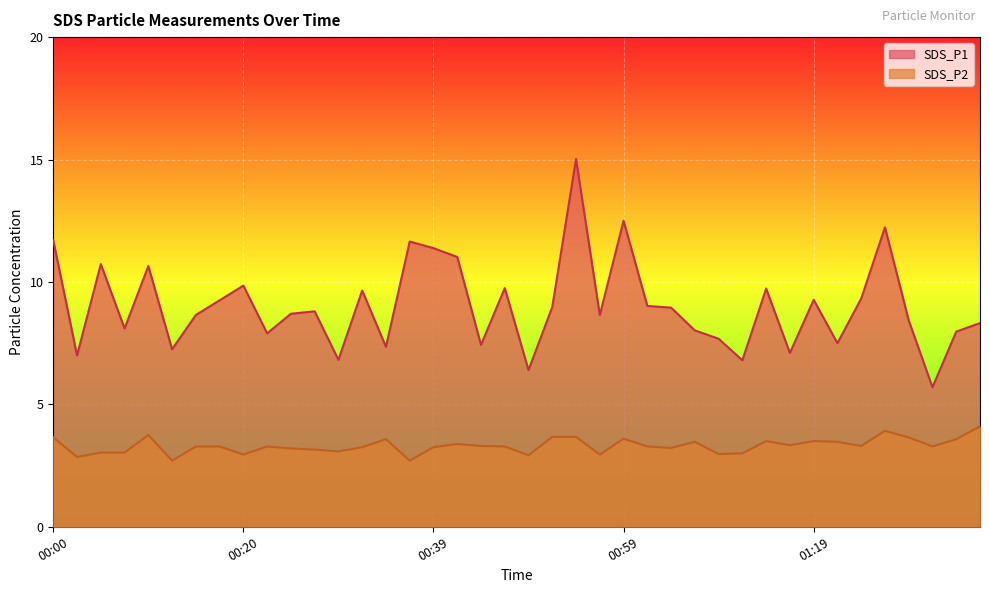

Rank the series by their average value, from lowest to highest.

SDS_P2, SDS_P1